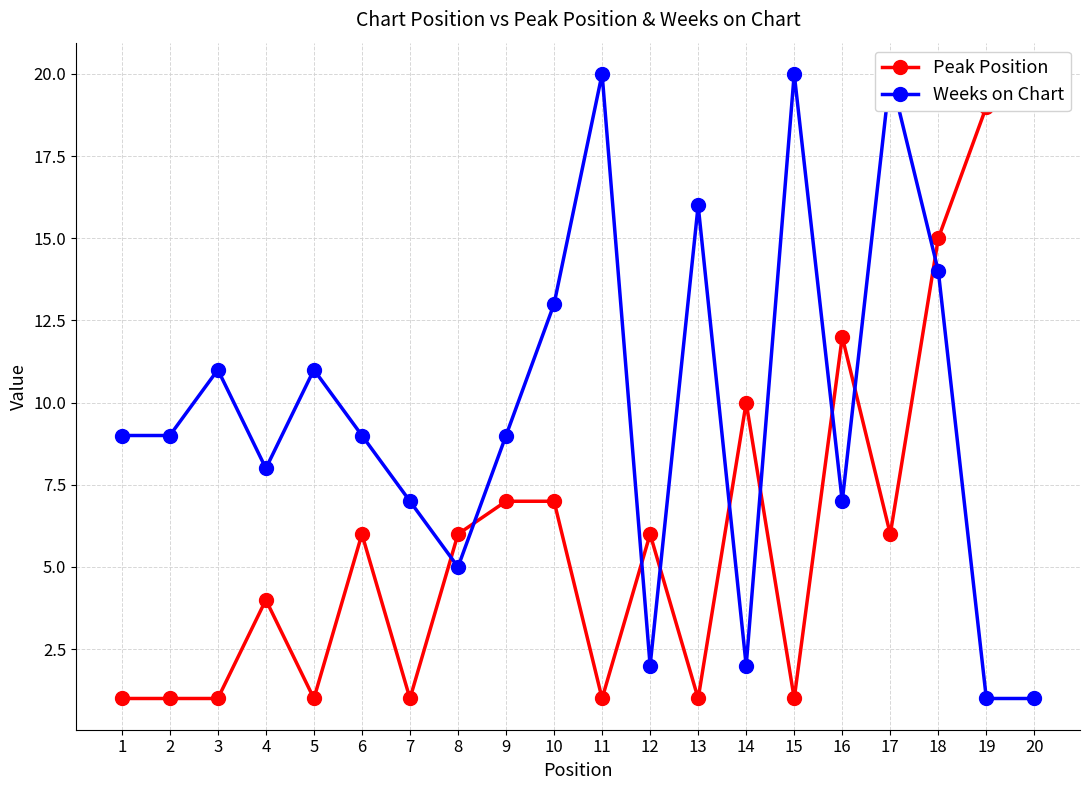

Reading right to left, transcribe all the data shown in this chart.

Peak Position: 20	19	15	6	12	1	10	1	6	1	7	7	6	1	6	1	4	1	1	1
Weeks on Chart: 1	1	14	20	7	20	2	16	2	20	13	9	5	7	9	11	8	11	9	9